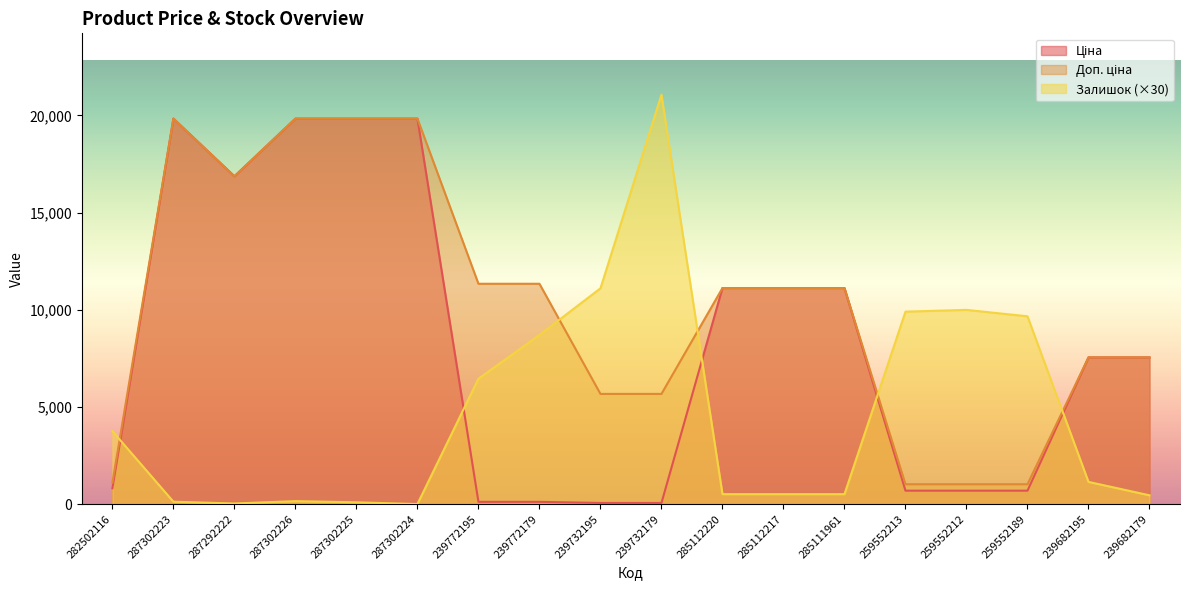

Which series has the largest range (max minus min)?

Залишок (×30)